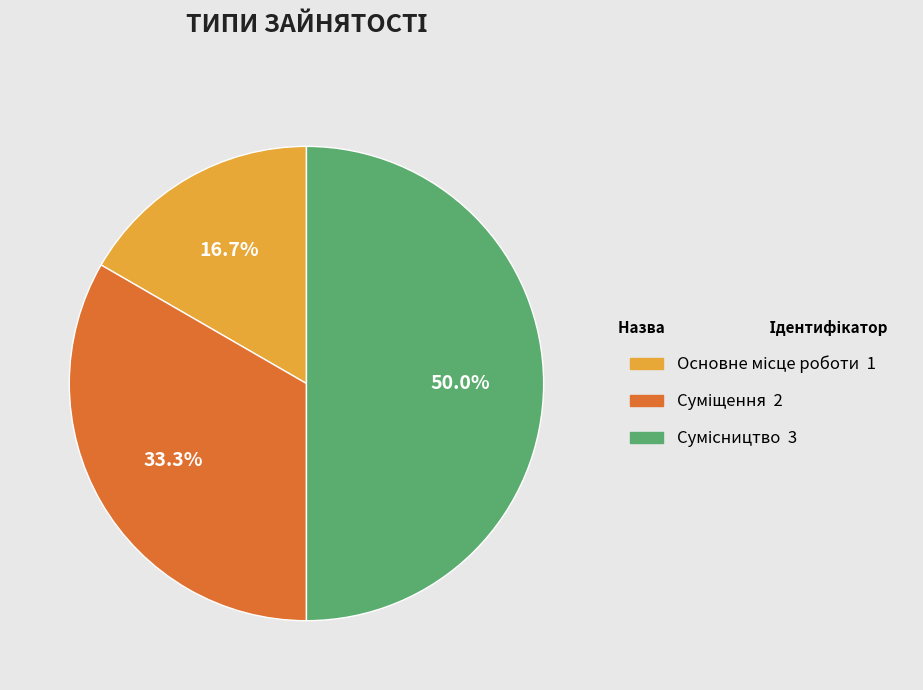

How many slices are in this pie chart?

3